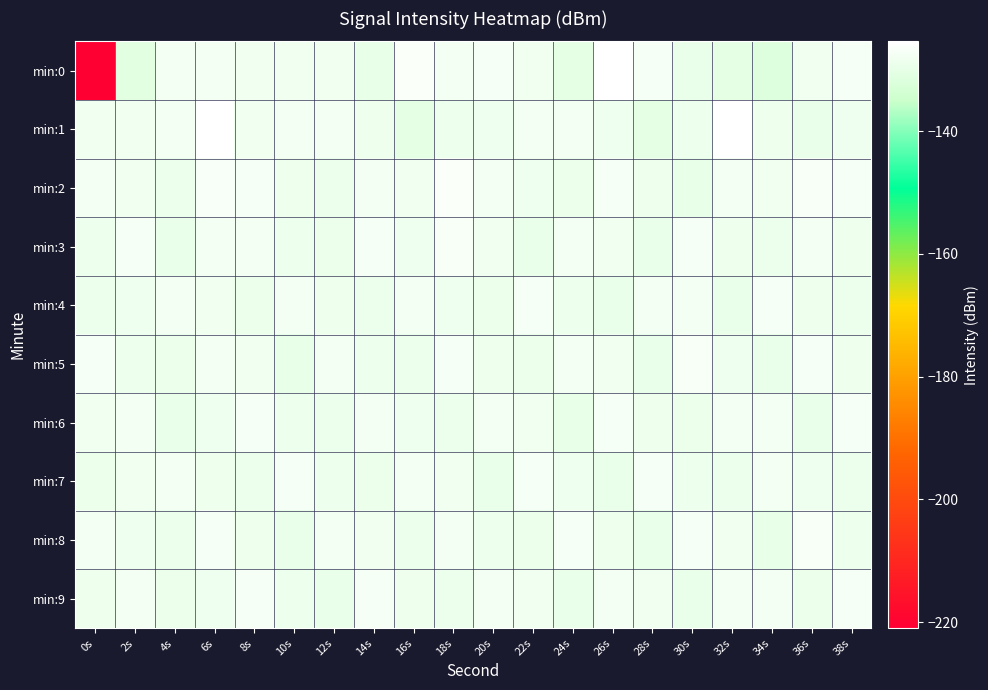

What is the total value across all series at 4s?

-1286.3